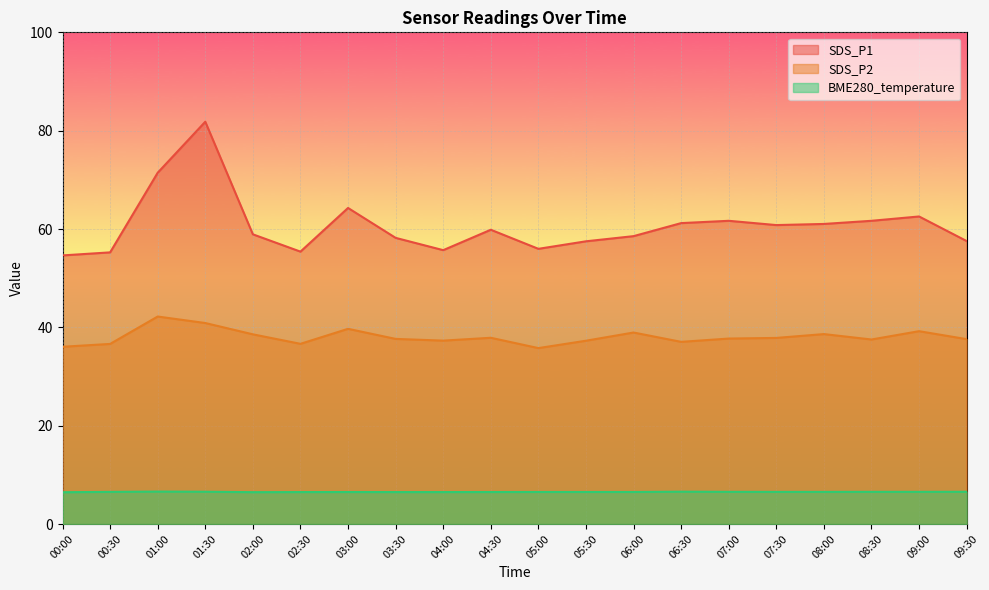

Count the BME280_temperature values in the range 6 to 7.

20